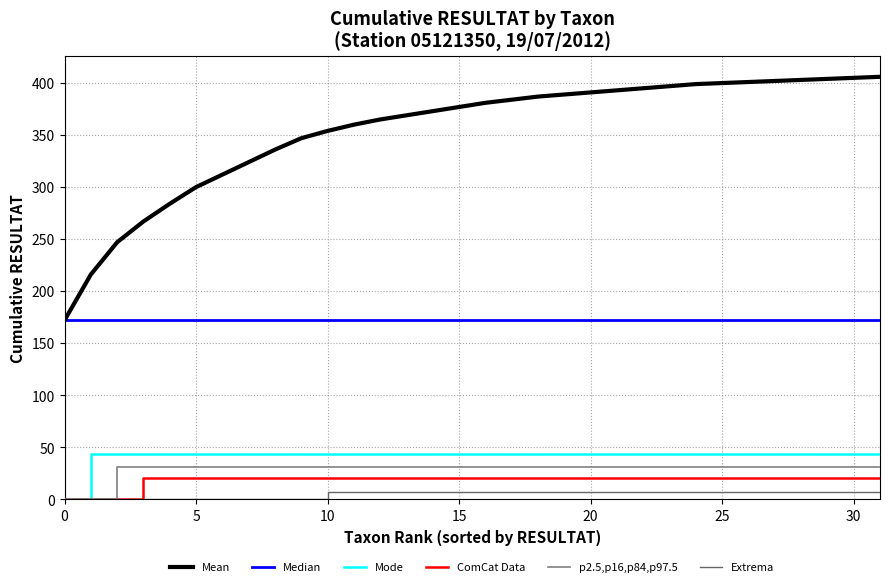

True or false: Mean and Extrema cross at least once.

False